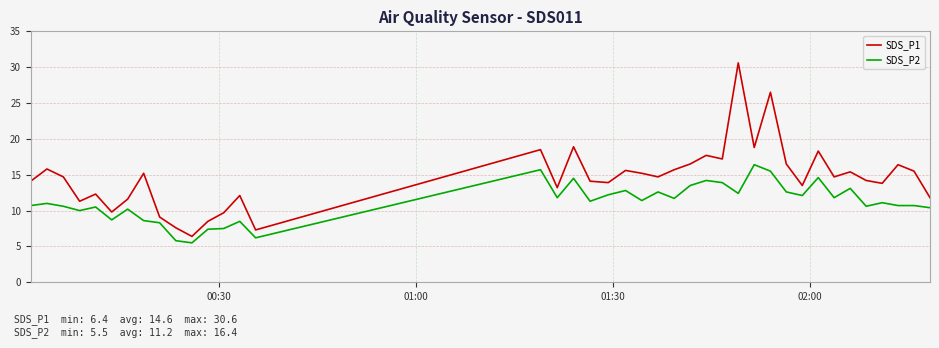

Which series has the largest total across all categories?

SDS_P1